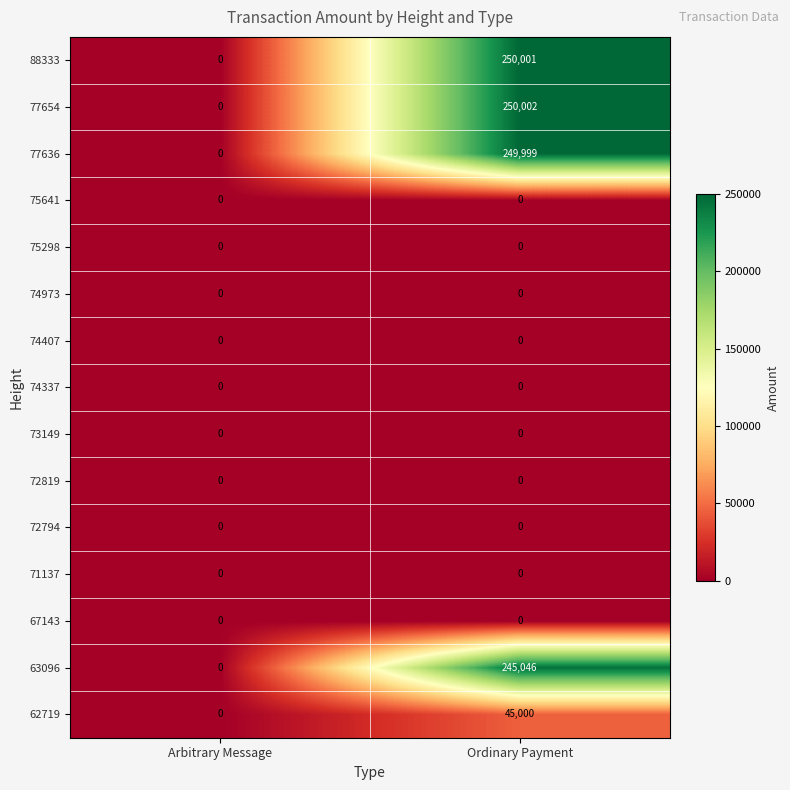

Reading left to right, transcribe all the data shown in this chart.

88333: Arbitrary Message=0	Ordinary Payment=250001
77654: Arbitrary Message=0	Ordinary Payment=250002
77636: Arbitrary Message=0	Ordinary Payment=249999
75641: Arbitrary Message=0	Ordinary Payment=0
75298: Arbitrary Message=0	Ordinary Payment=0
74973: Arbitrary Message=0	Ordinary Payment=0
74407: Arbitrary Message=0	Ordinary Payment=0
74337: Arbitrary Message=0	Ordinary Payment=0
73149: Arbitrary Message=0	Ordinary Payment=0
72819: Arbitrary Message=0	Ordinary Payment=0
72794: Arbitrary Message=0	Ordinary Payment=0
71137: Arbitrary Message=0	Ordinary Payment=0
67143: Arbitrary Message=0	Ordinary Payment=0
63096: Arbitrary Message=0	Ordinary Payment=245046
62719: Arbitrary Message=0	Ordinary Payment=45000